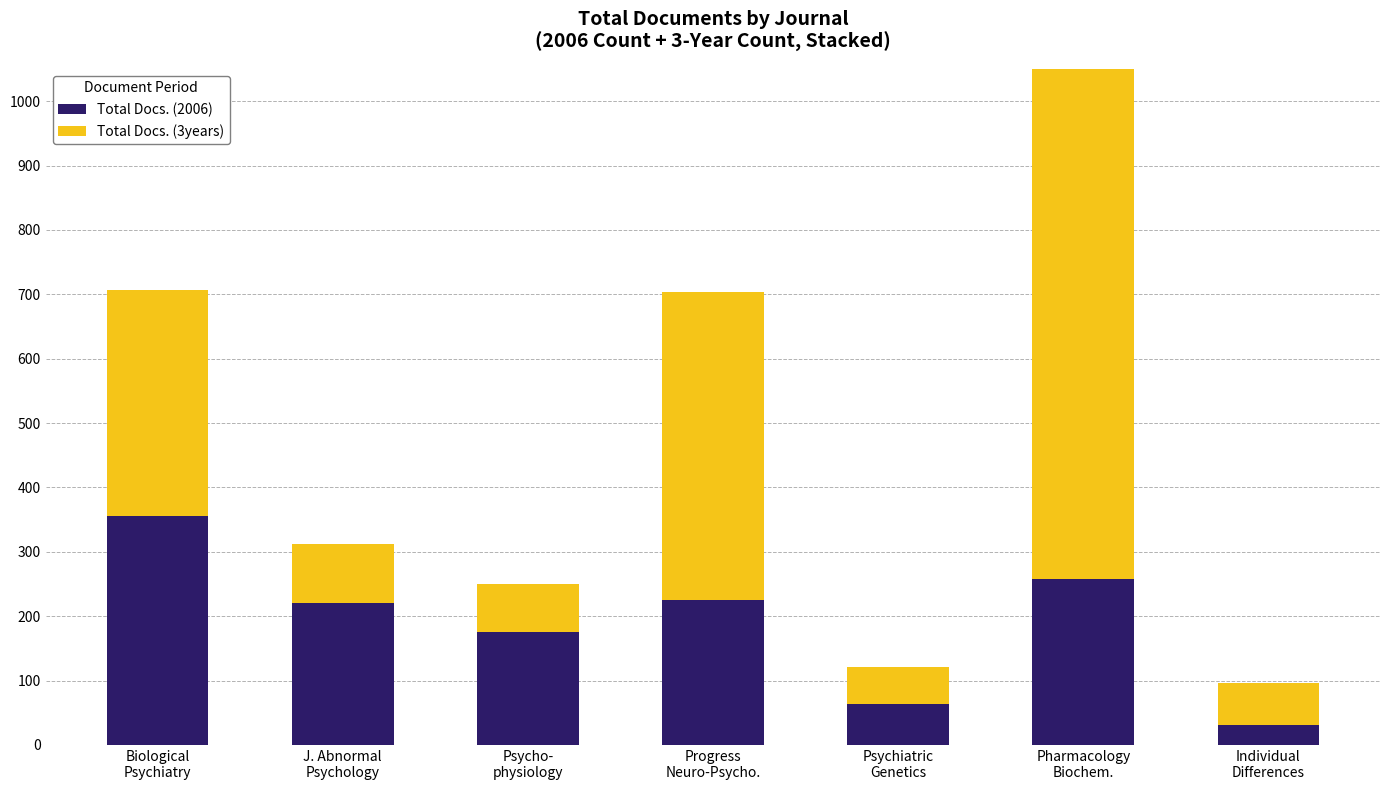

What is the highest value of the Total Docs. (2006) series?

356